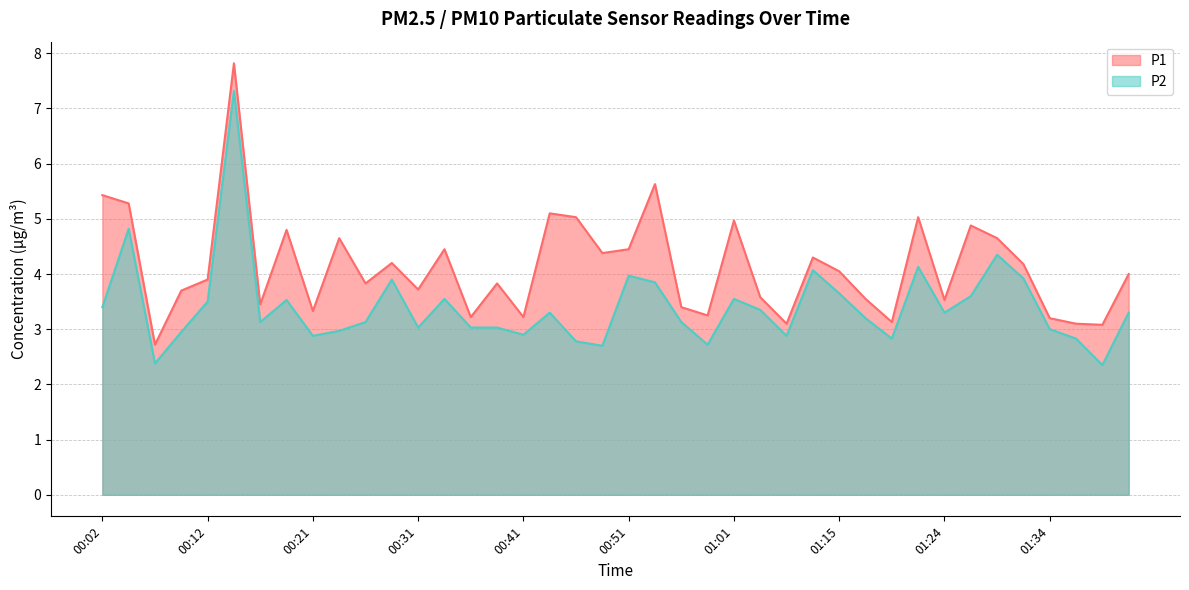

How many lines are shown in the chart?

2